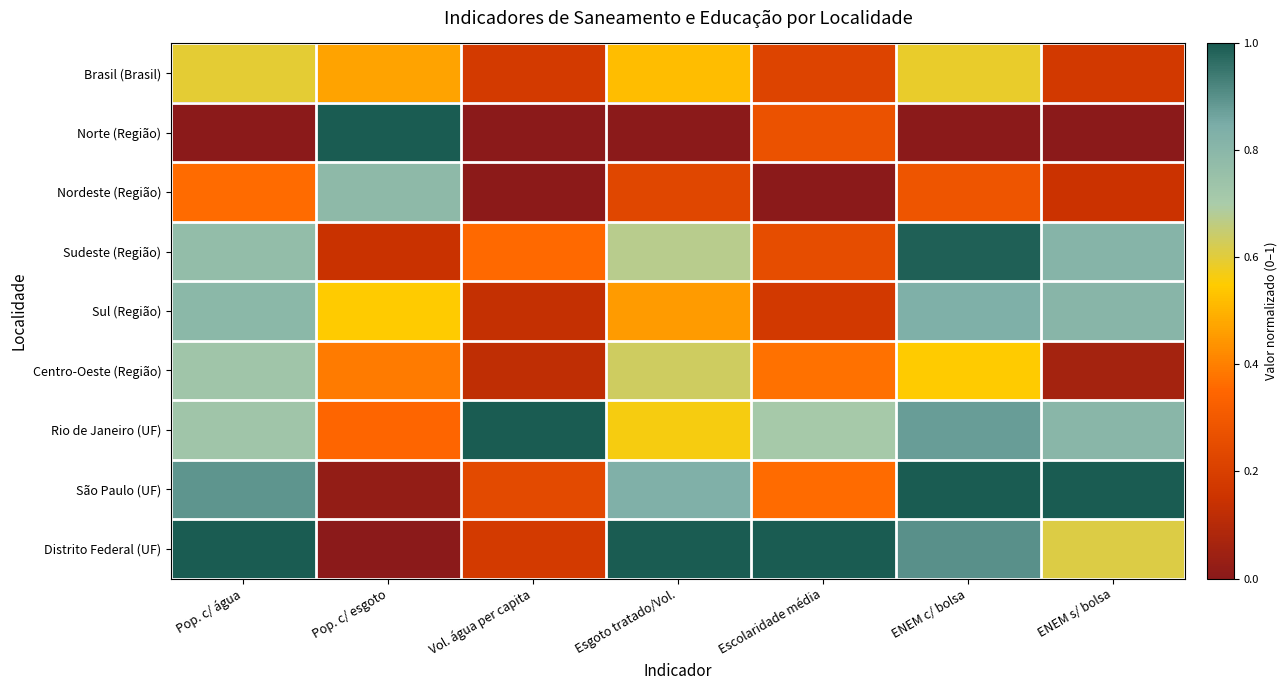

Between Pop. c/ esgoto and ENEM c/ bolsa, which series saw the biggest shift?

Norte (Região)